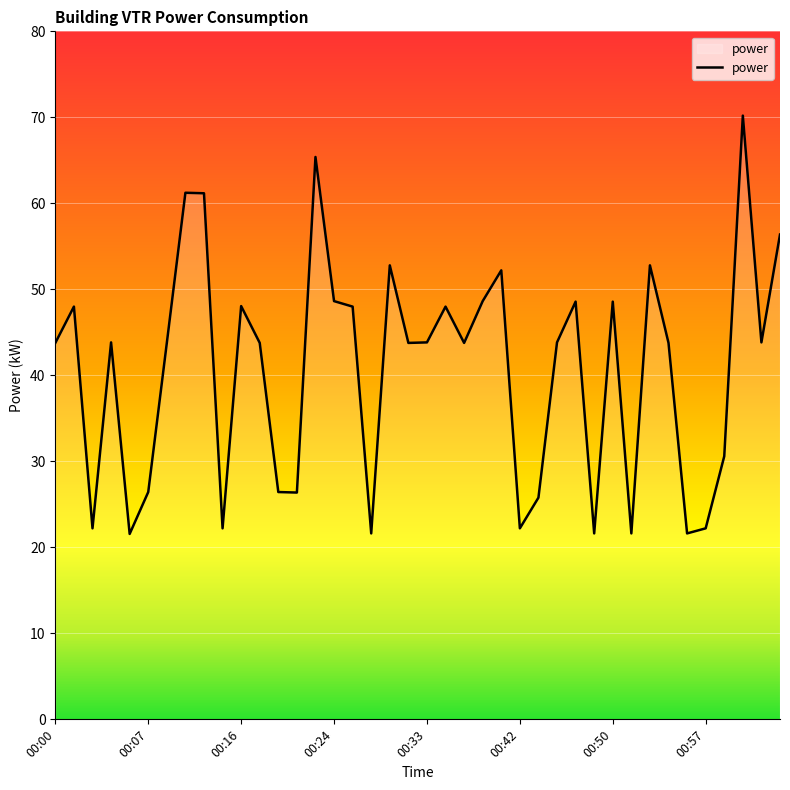

How many categories are shown in the chart?

40